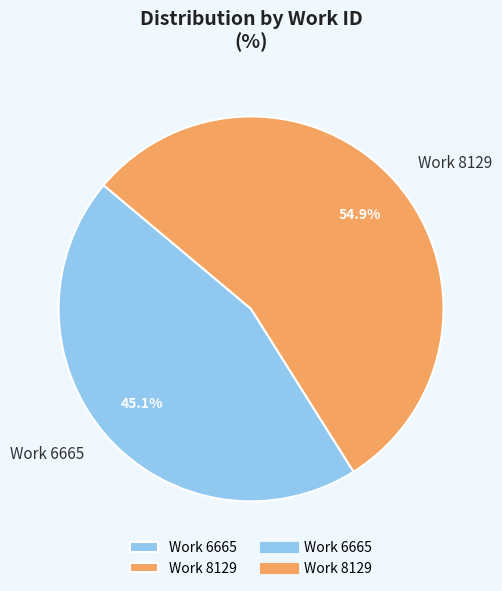

Rank the categories by value from highest to lowest.

Work 8129, Work 6665